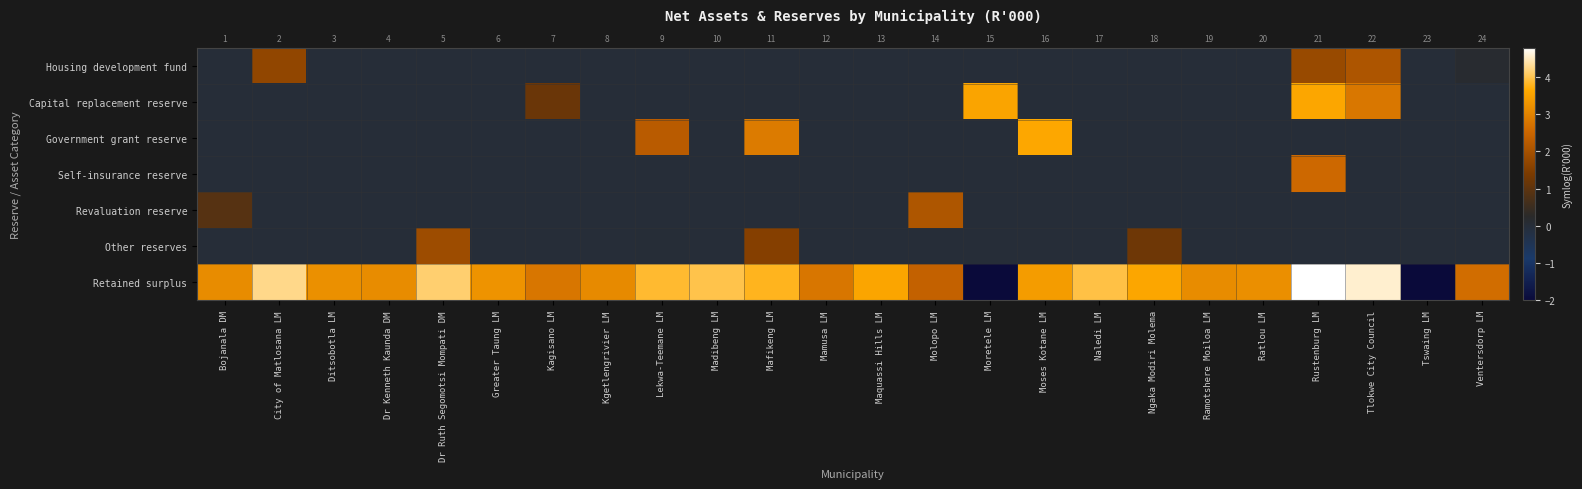

How many data points in Capital replacement reserve are above 0?

4